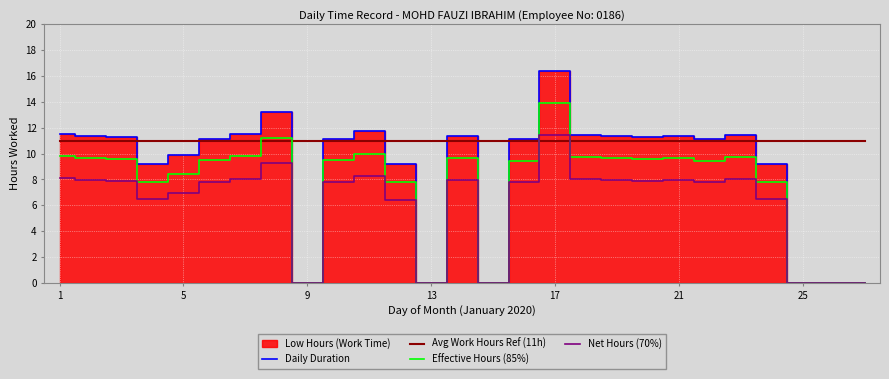

What is the sum of the Net Hours (70%) values at 18 and 22?

16.0